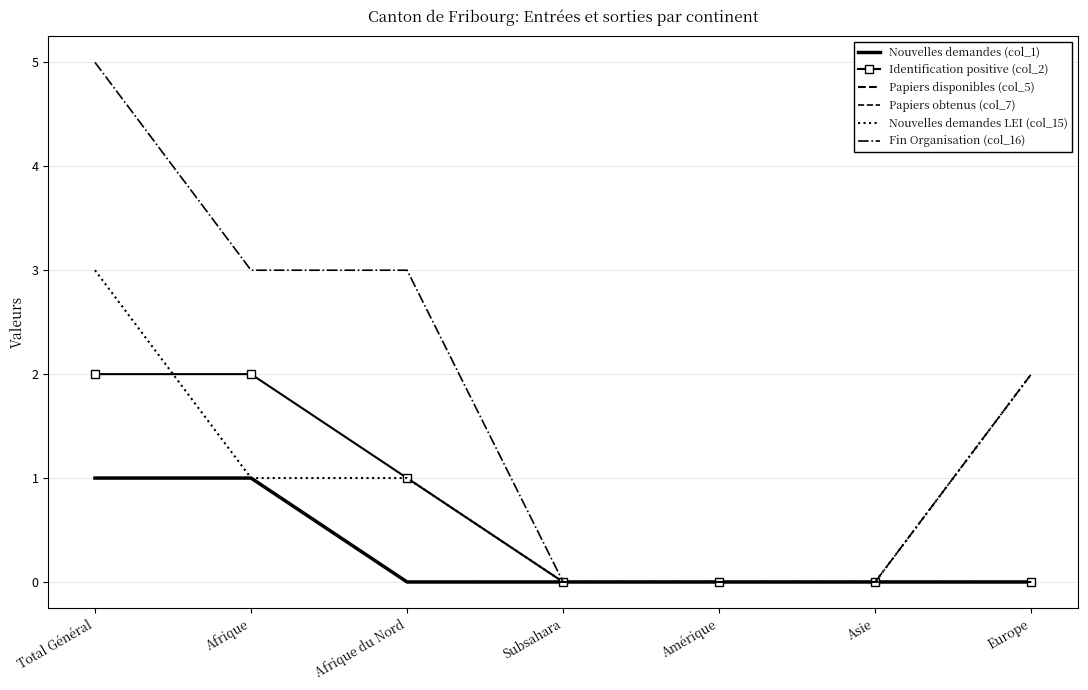

Is it true that Identification positive (col_2) equals 0 at Asie?

True